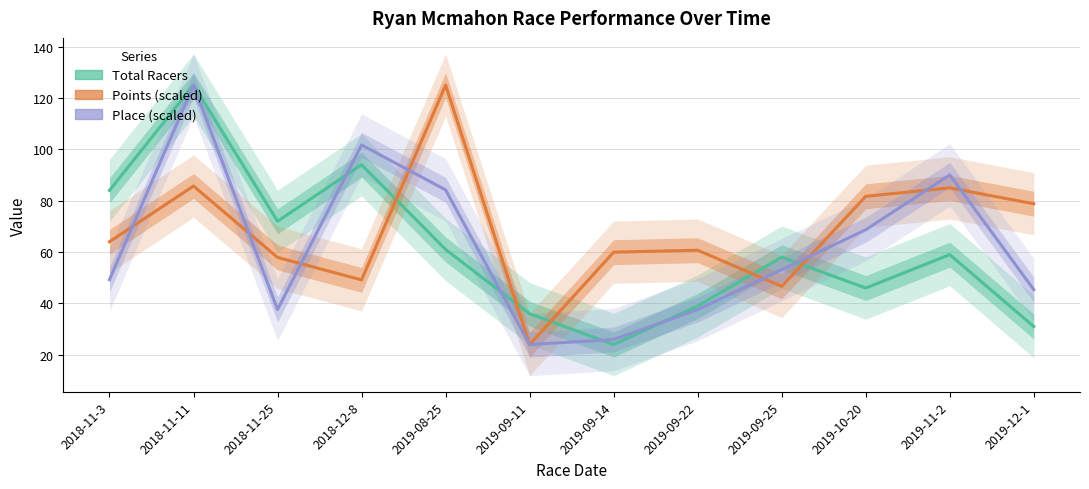

What is the value of the Points (scaled) point at the 3rd from the left?

57.9